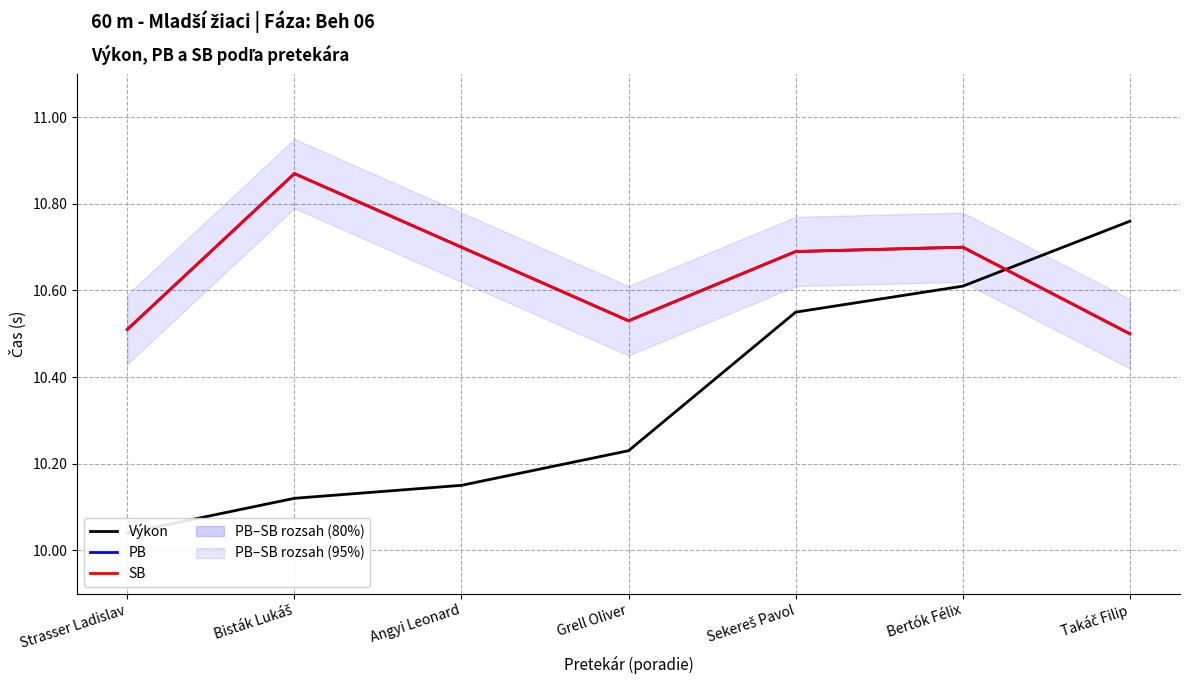

Reading left to right, list all the values displayed in this chart.

Výkon: 10.0	10.1	10.2	10.2	10.6	10.6	10.8
PB: 10.5	10.9	10.7	10.5	10.7	10.7	10.5
SB: 10.5	10.9	10.7	10.5	10.7	10.7	10.5